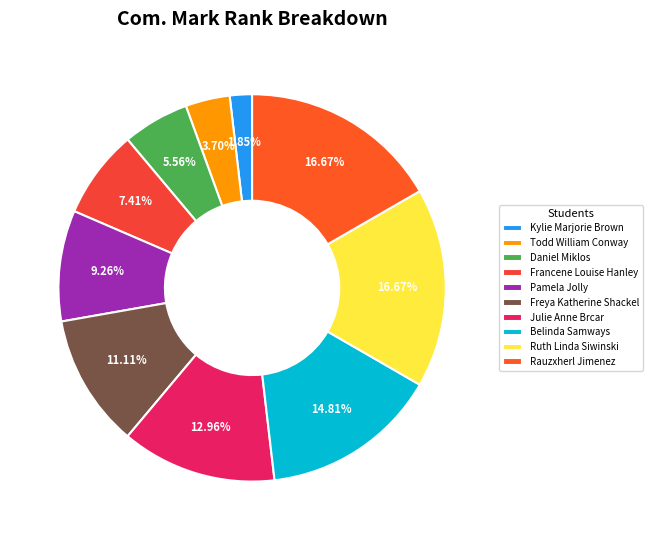

How many slices are in this pie chart?

10